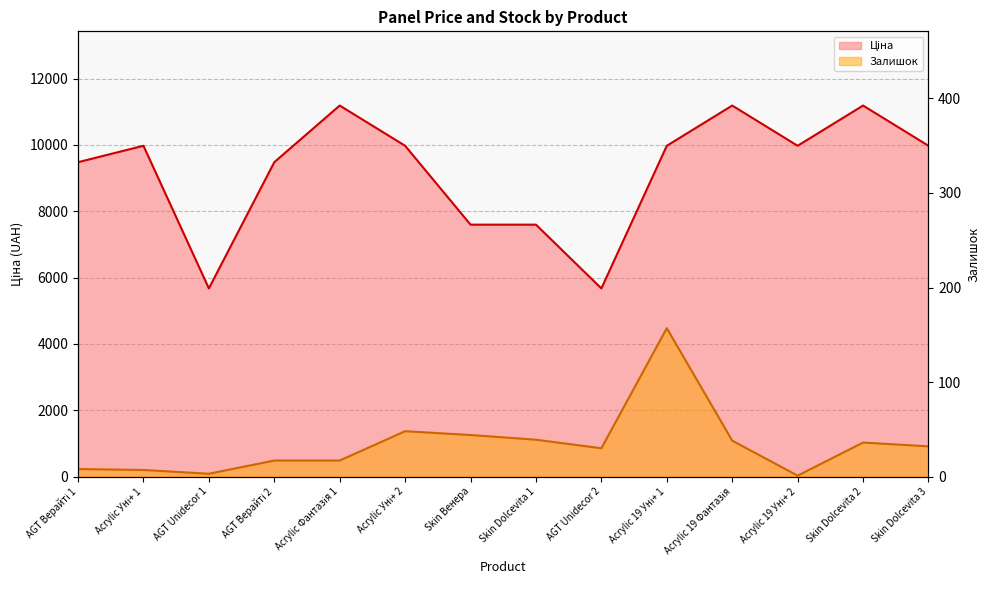

In Залишок, how many points are lower than both neighbors (excluding endpoints)?

3